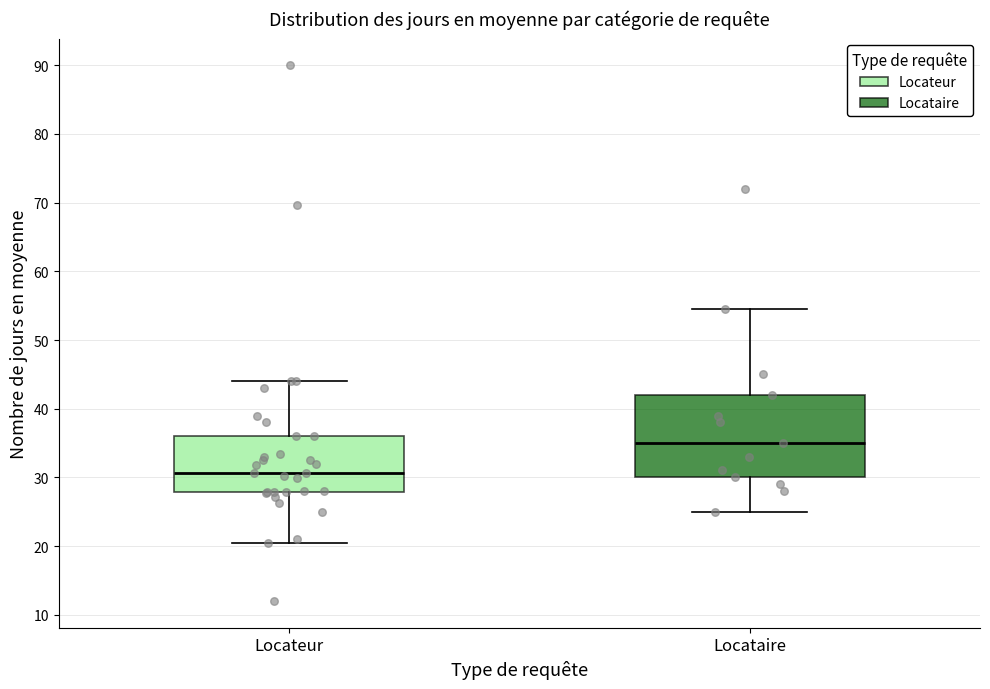

Which box is the tallest, from its lower edge to its upper edge?

Locataire